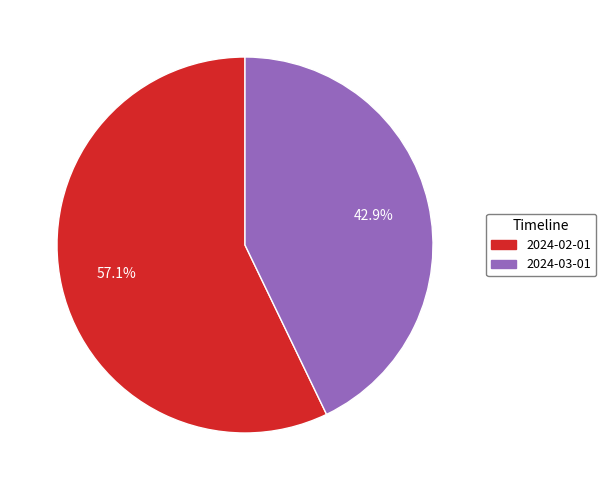

True or false: 2024-03-01 accounts for 28% of the total.

False